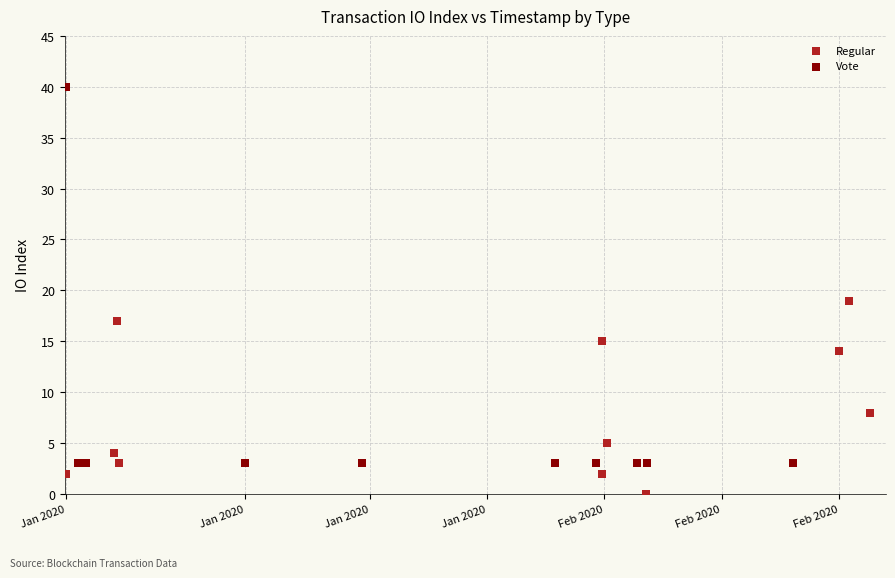

Which series has the largest Y range (max minus min)?

Vote